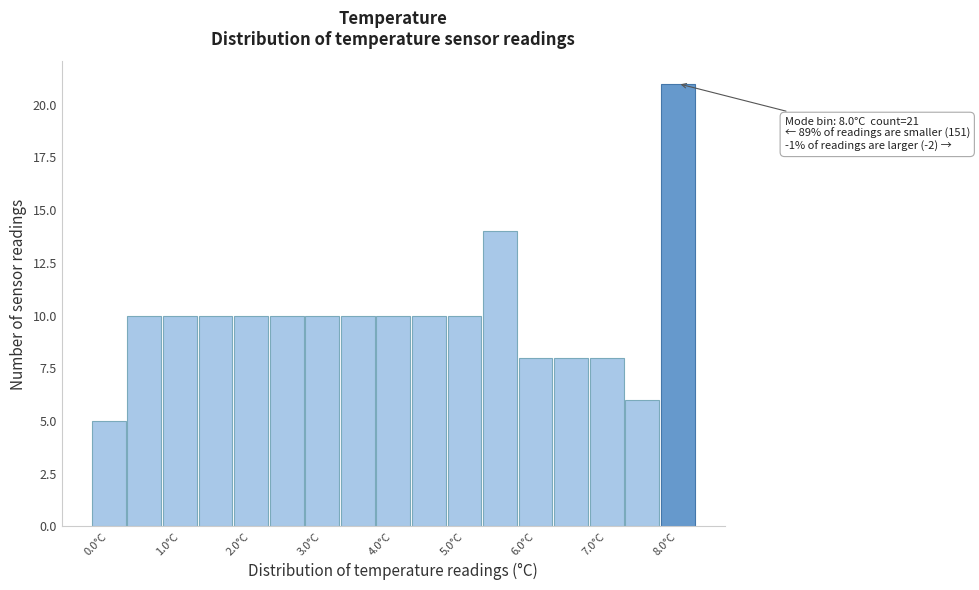

Which range on the x-axis has the tallest bar?

7.75 to 8.25